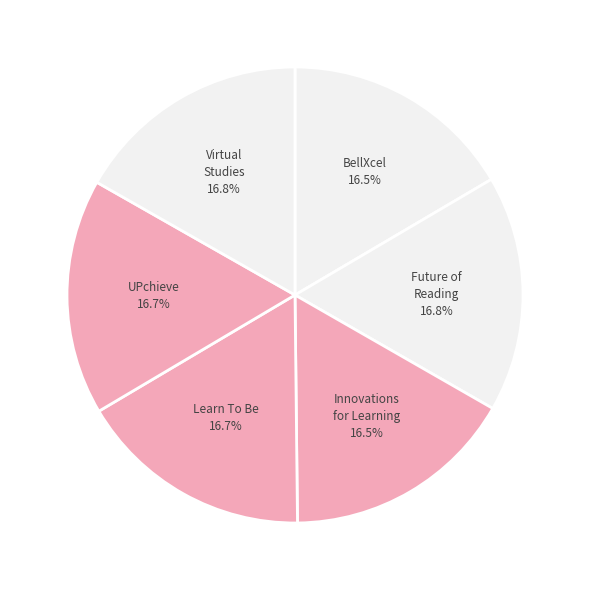

Count the number of slices in the pie.

6